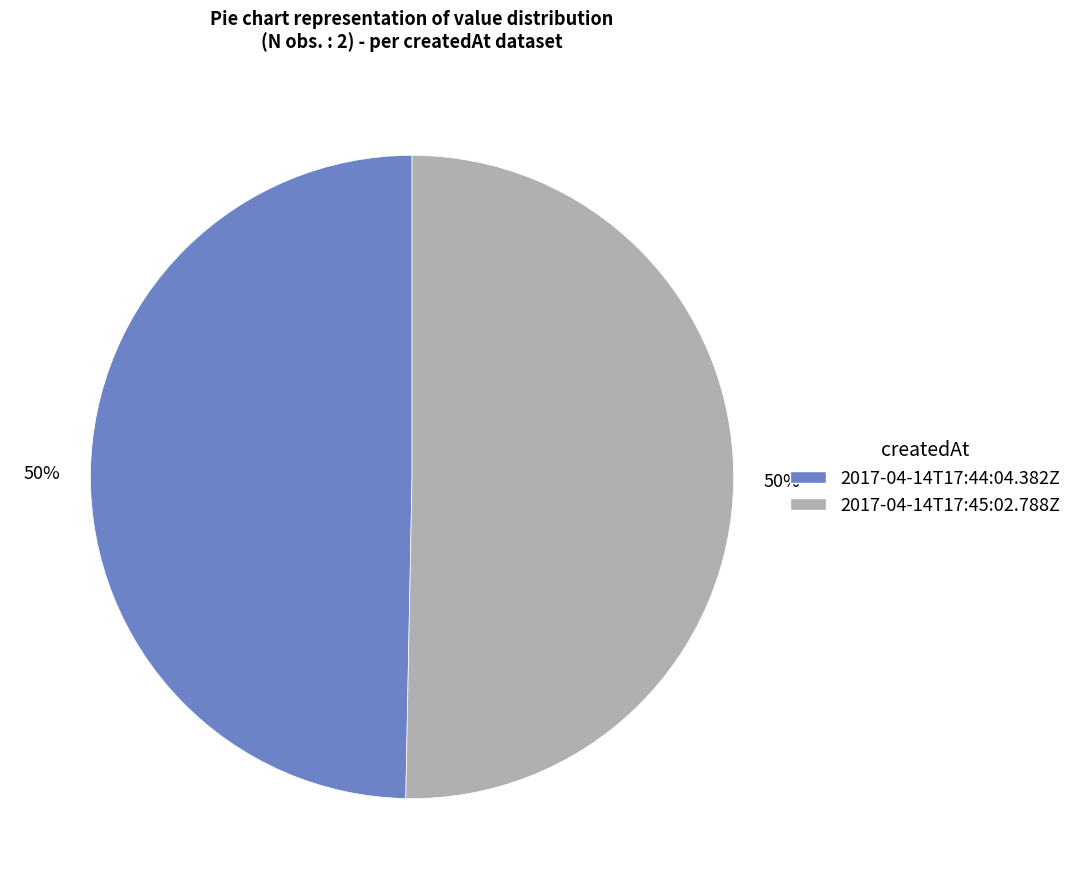

To the nearest percent, what percentage of the pie is 2017-04-14T17:44:04.382Z?

50%